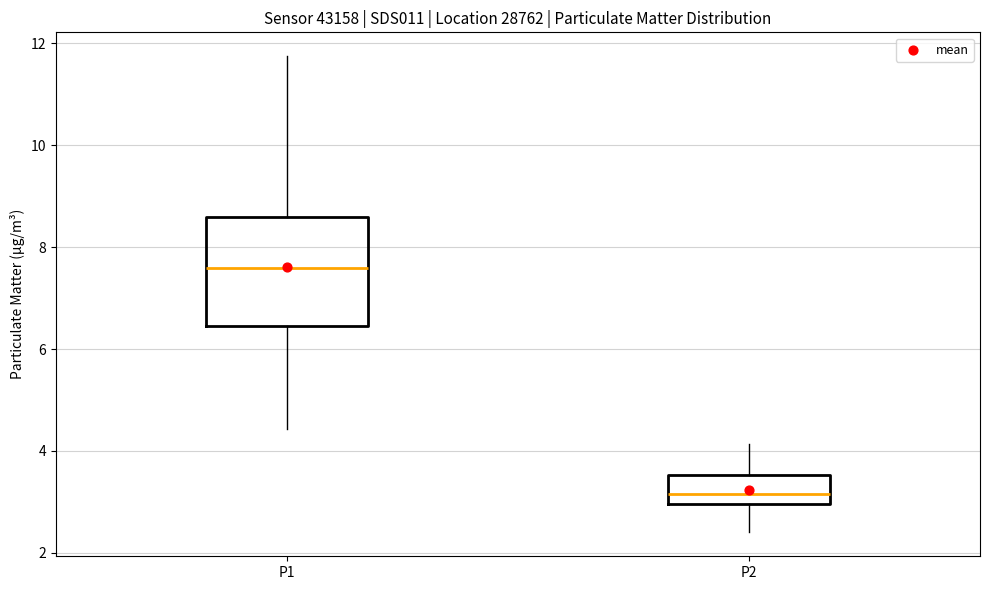

Reading left to right, read every box against the y-axis: the position of its median line, the range the box covers, and the ends of its whiskers. The values are not printed on the chart, so give them approximately, as read against the axis.

P1: median 7.6, box 6.4 to 8.6, whiskers 4.4 to 11.8
P2: median 3.2, box 3.0 to 3.6, whiskers 2.4 to 4.2